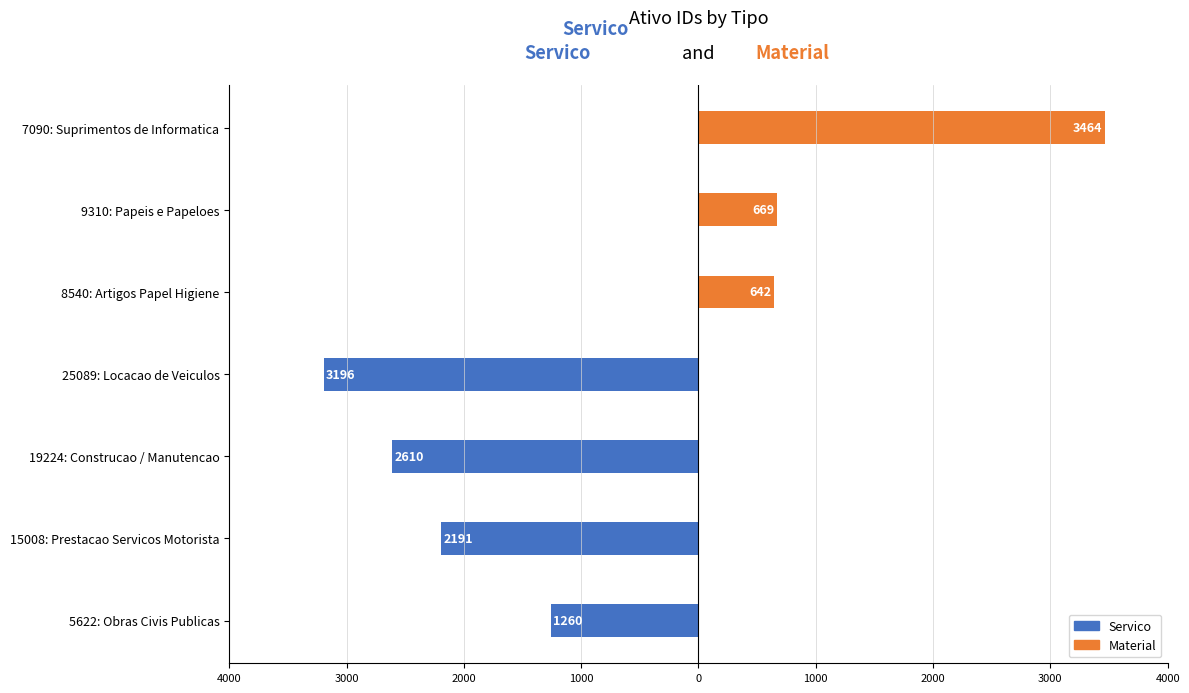

How many values in the Servico series are below -1260?

3